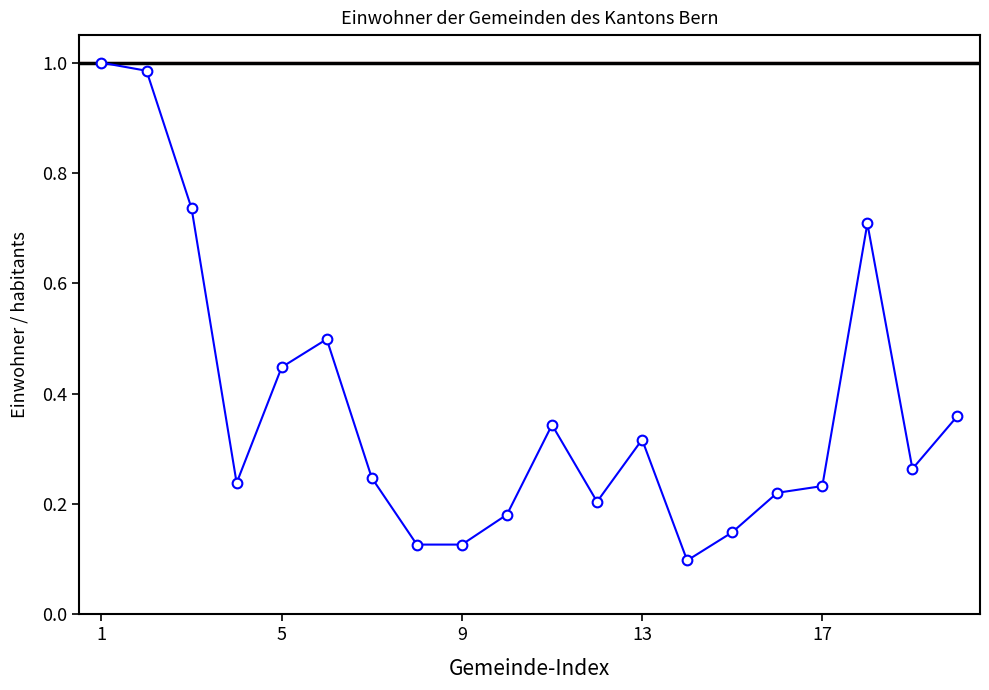

Count the number of categories in the chart.

20